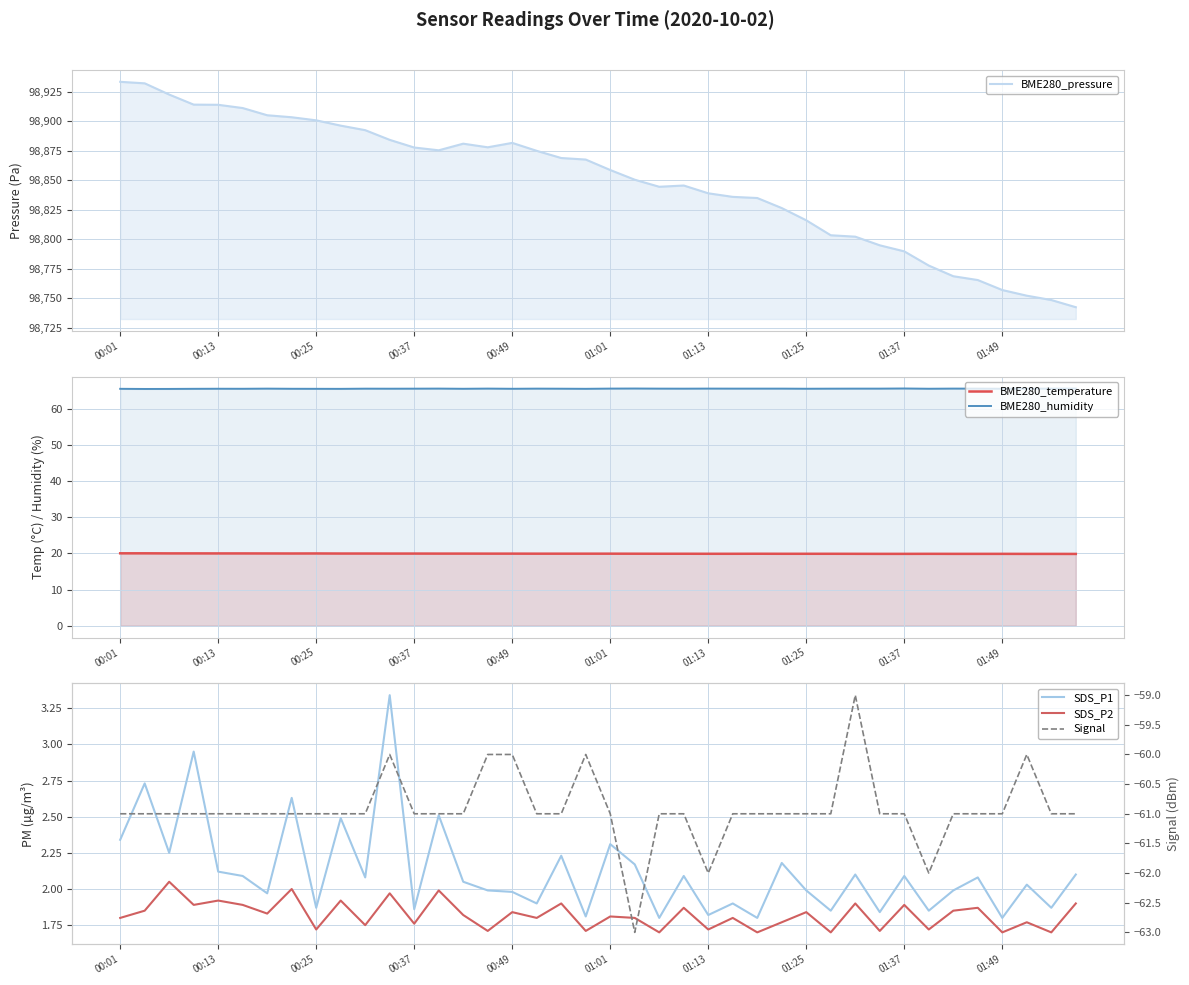

How many interior local valleys does the Signal series have?

3